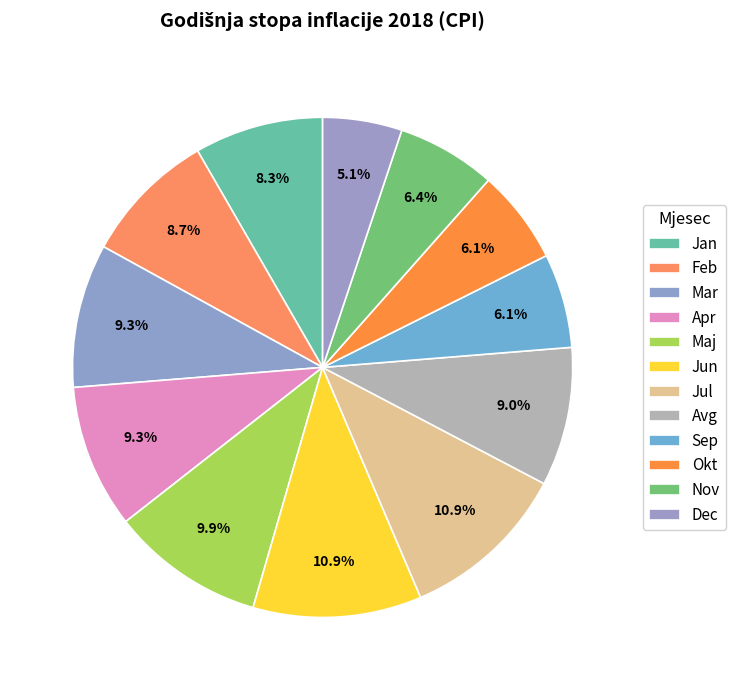

How many segments does this pie chart have?

12